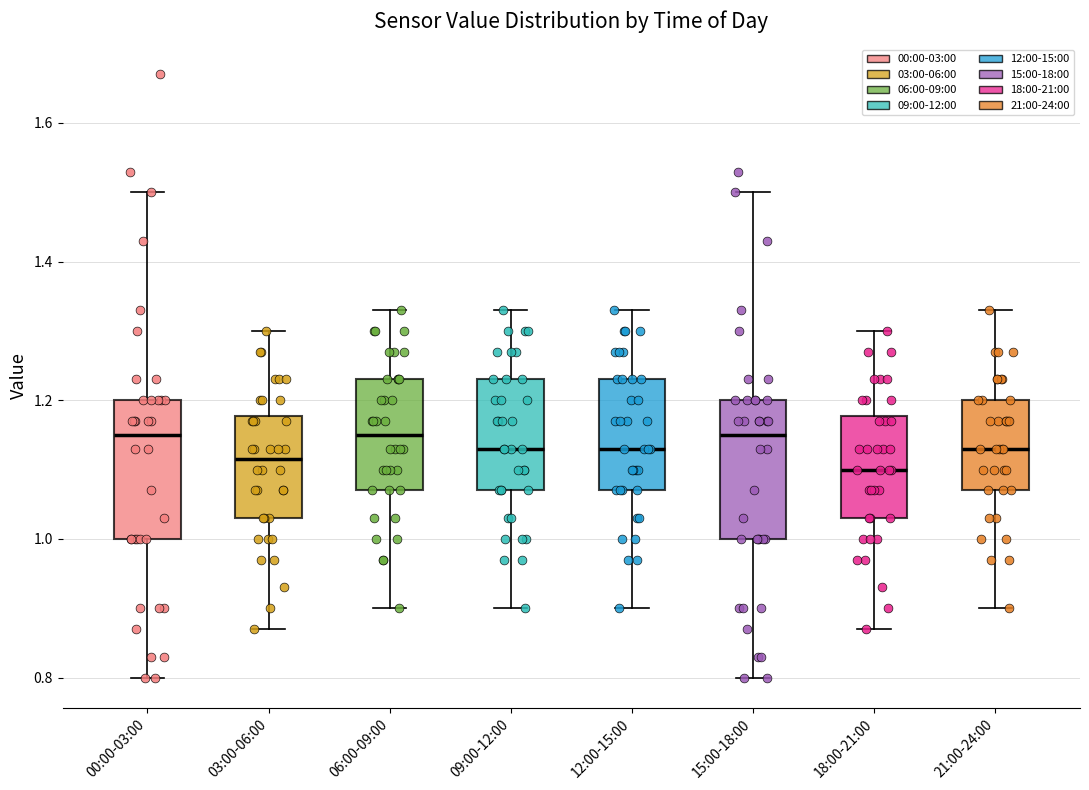

Reading left to right, transcribe this box plot: for each box, give where its median line is, the range the box spans, and where its two whiskers end, as read against the y-axis. The values are not printed on the chart, so give them approximately, as read against the axis.

00:00-03:00: median 1.16, box 1.00 to 1.20, whiskers 0.80 to 1.50
03:00-06:00: median 1.12, box 1.04 to 1.18, whiskers 0.88 to 1.30
06:00-09:00: median 1.16, box 1.08 to 1.24, whiskers 0.90 to 1.34
09:00-12:00: median 1.14, box 1.08 to 1.24, whiskers 0.90 to 1.34
12:00-15:00: median 1.14, box 1.08 to 1.24, whiskers 0.90 to 1.34
15:00-18:00: median 1.16, box 1.00 to 1.20, whiskers 0.80 to 1.50
18:00-21:00: median 1.10, box 1.04 to 1.18, whiskers 0.88 to 1.30
21:00-24:00: median 1.14, box 1.08 to 1.20, whiskers 0.90 to 1.34